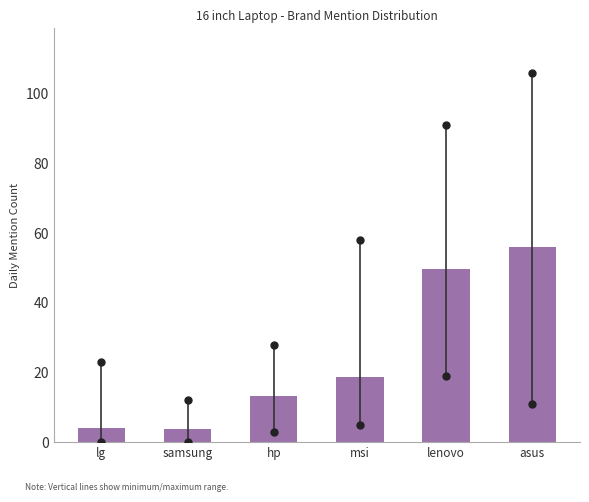

What is the label of the 6th bar from the right?

lg